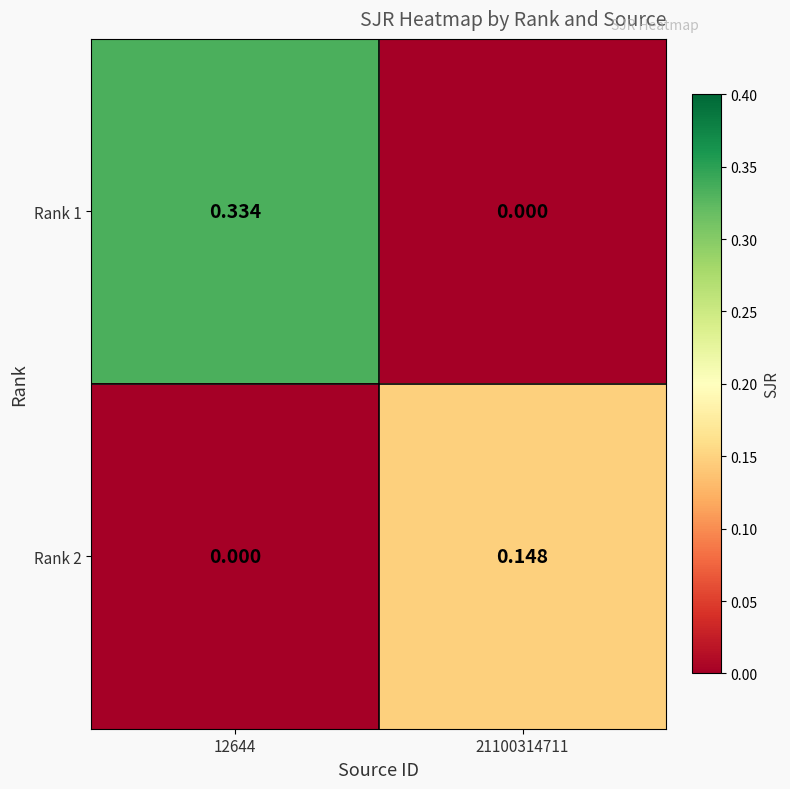

Rank the series by their maximum value, from highest to lowest.

Rank 1, Rank 2